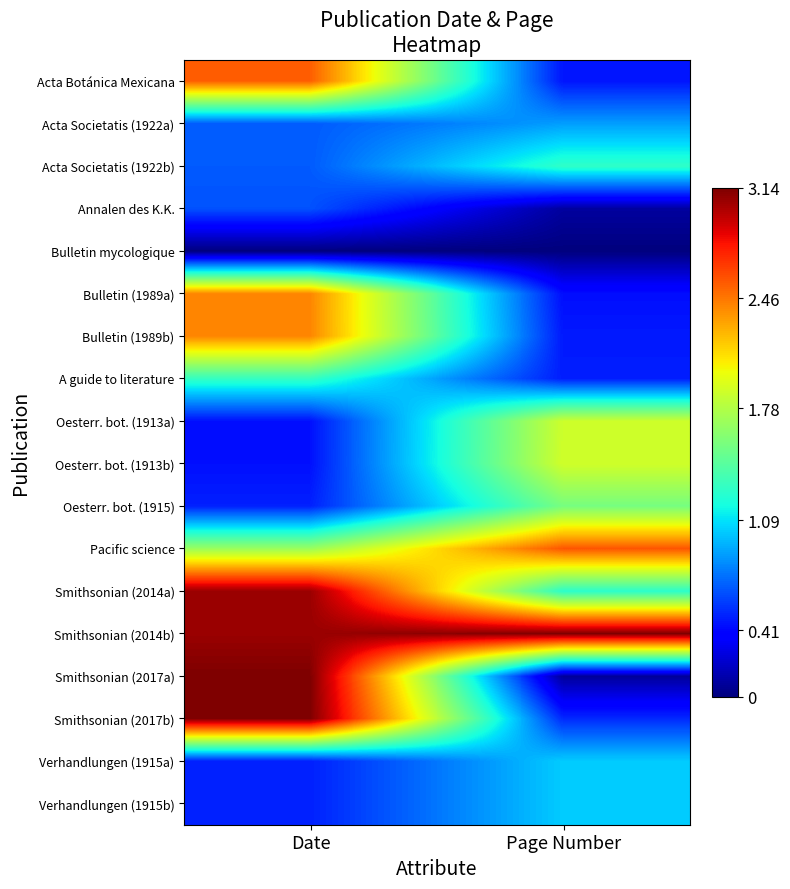

Reading left to right, extract all data points from this chart.

Acta Botánica Mexicana: Date=2.5	Page Number=0.5
Acta Societatis (1922a): Date=0.7	Page Number=0.9
Acta Societatis (1922b): Date=0.7	Page Number=1.3
Annalen des K.K.: Date=0.6	Page Number=0.1
Bulletin mycologique: Date=0.0	Page Number=0.0
Bulletin (1989a): Date=2.4	Page Number=0.4
Bulletin (1989b): Date=2.4	Page Number=0.5
A guide to literature: Date=1.3	Page Number=0.5
Oesterr. bot. (1913a): Date=0.4	Page Number=1.9
Oesterr. bot. (1913b): Date=0.4	Page Number=1.9
Oesterr. bot. (1915): Date=0.5	Page Number=1.6
Pacific science: Date=1.7	Page Number=2.6
Smithsonian (2014a): Date=3.1	Page Number=1.3
Smithsonian (2014b): Date=3.1	Page Number=3.1
Smithsonian (2017a): Date=3.1	Page Number=0.1
Smithsonian (2017b): Date=3.1	Page Number=0.5
Verhandlungen (1915a): Date=0.5	Page Number=1.0
Verhandlungen (1915b): Date=0.5	Page Number=1.0